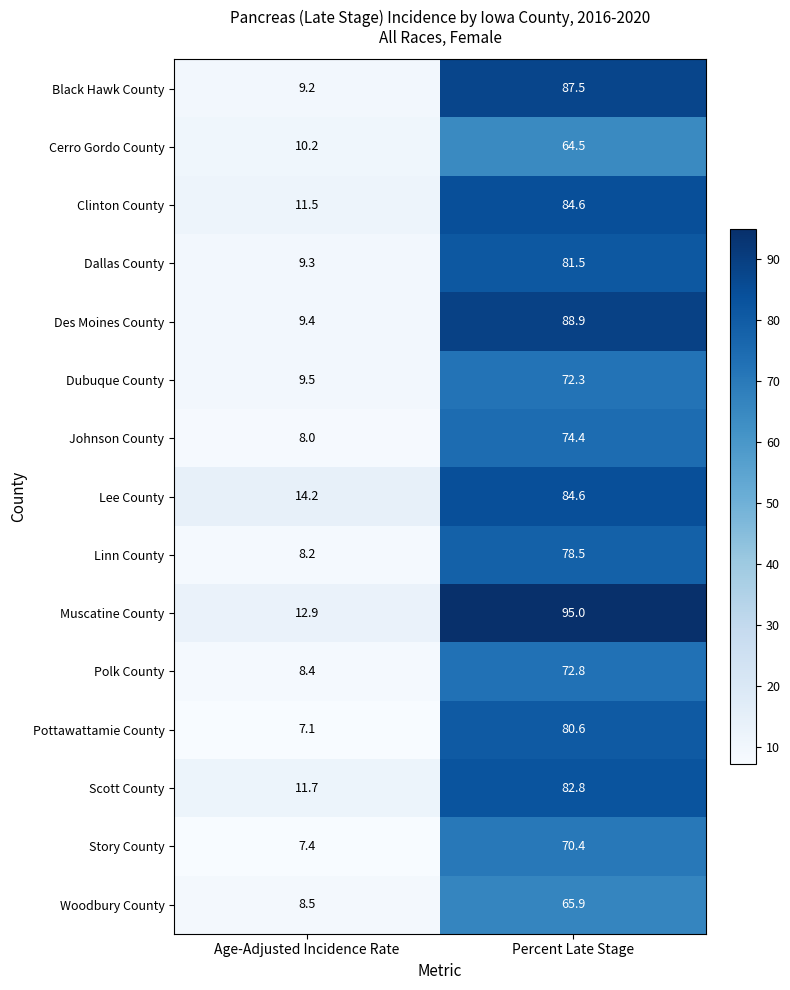

Reading left to right, list all the values displayed in this chart.

Black Hawk County: 9.2	87.5
Cerro Gordo County: 10.2	64.5
Clinton County: 11.5	84.6
Dallas County: 9.3	81.5
Des Moines County: 9.4	88.9
Dubuque County: 9.5	72.3
Johnson County: 8.0	74.4
Lee County: 14.2	84.6
Linn County: 8.2	78.5
Muscatine County: 12.9	95.0
Polk County: 8.4	72.8
Pottawattamie County: 7.1	80.6
Scott County: 11.7	82.8
Story County: 7.4	70.4
Woodbury County: 8.5	65.9